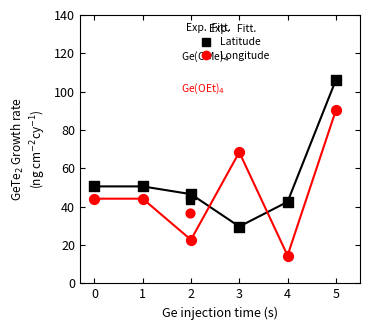

Which series reaches the maximum Y coordinate?

Latitude (Exp.)